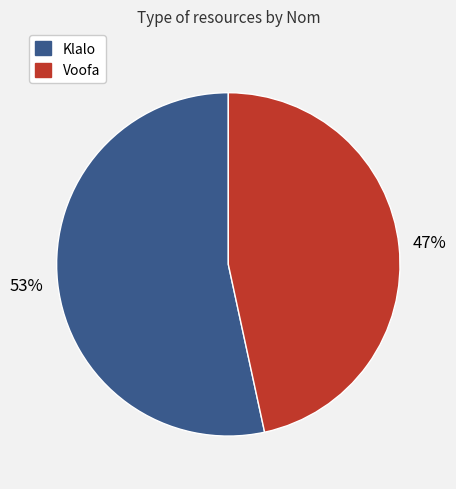

Rank the categories by value from highest to lowest.

Klalo, Voofa